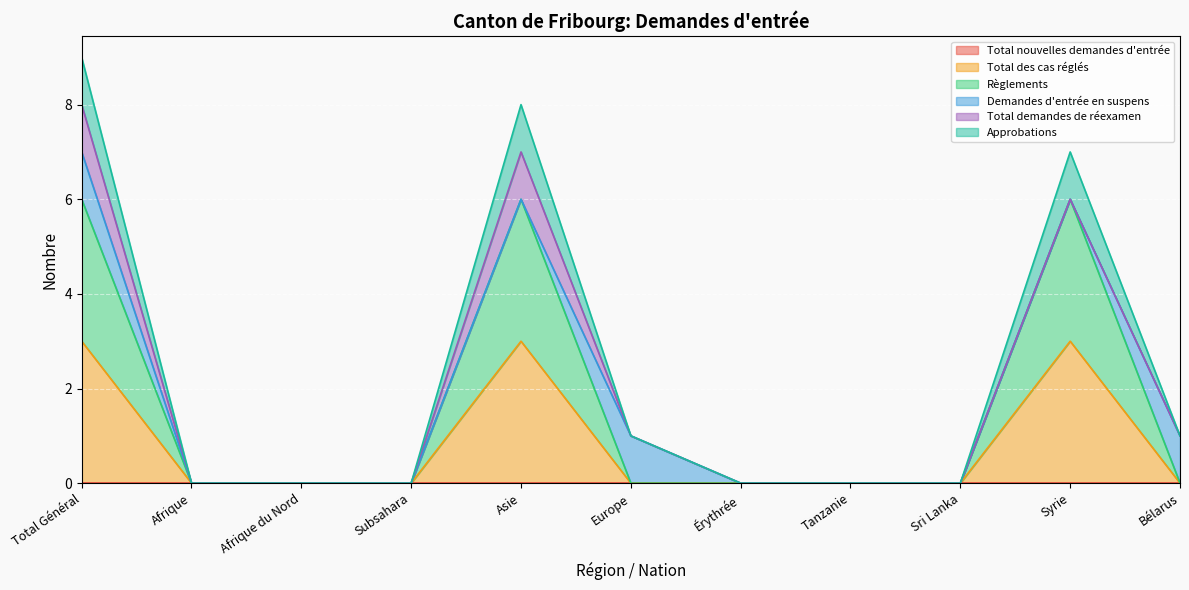

True or false: Règlements and Approbations intersect in this chart.

False